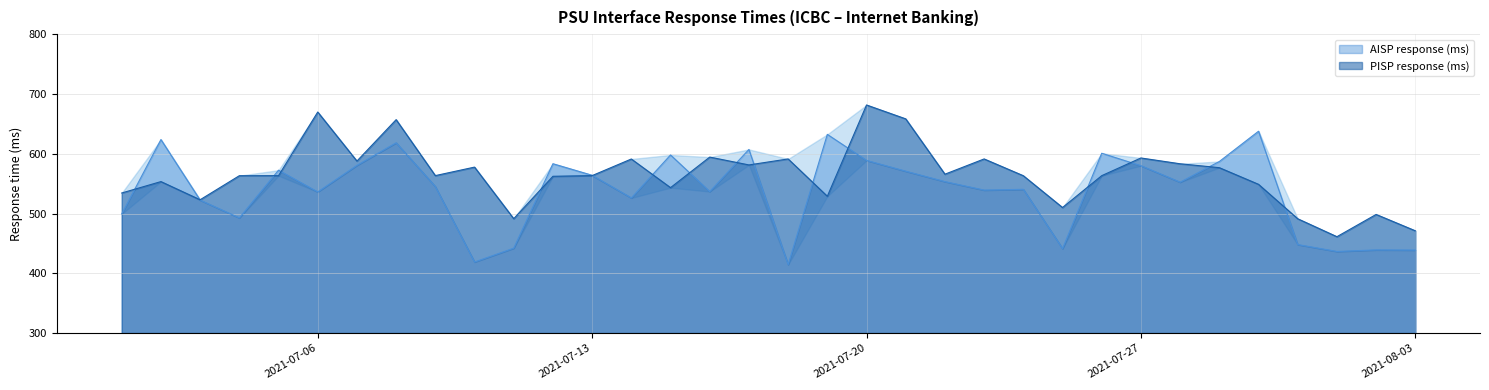

What are all the series names shown in the legend?

AISP response (ms), PISP response (ms)